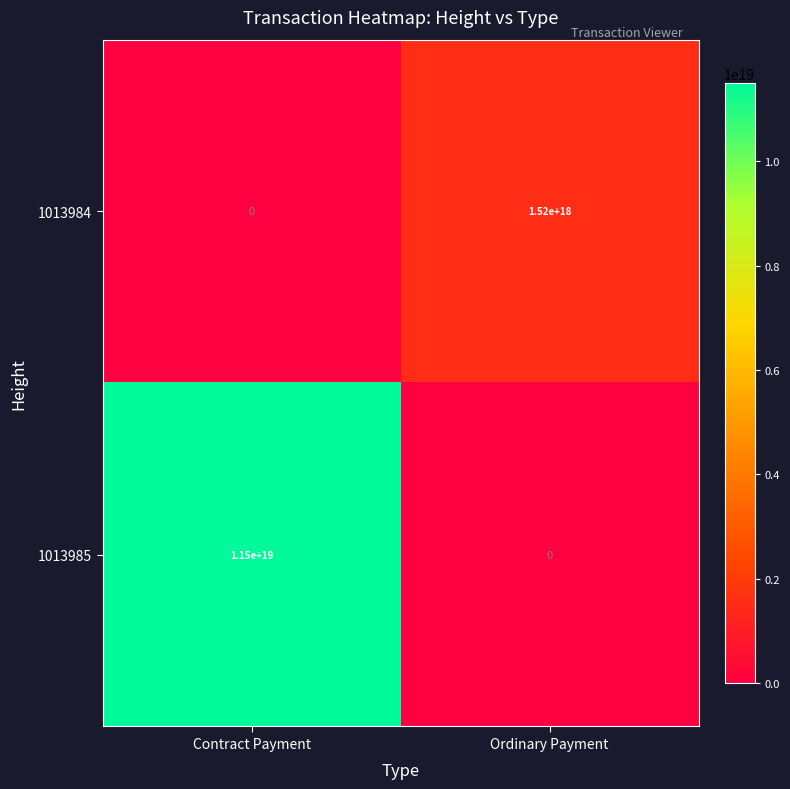

Which series has the largest total across all categories?

1013985